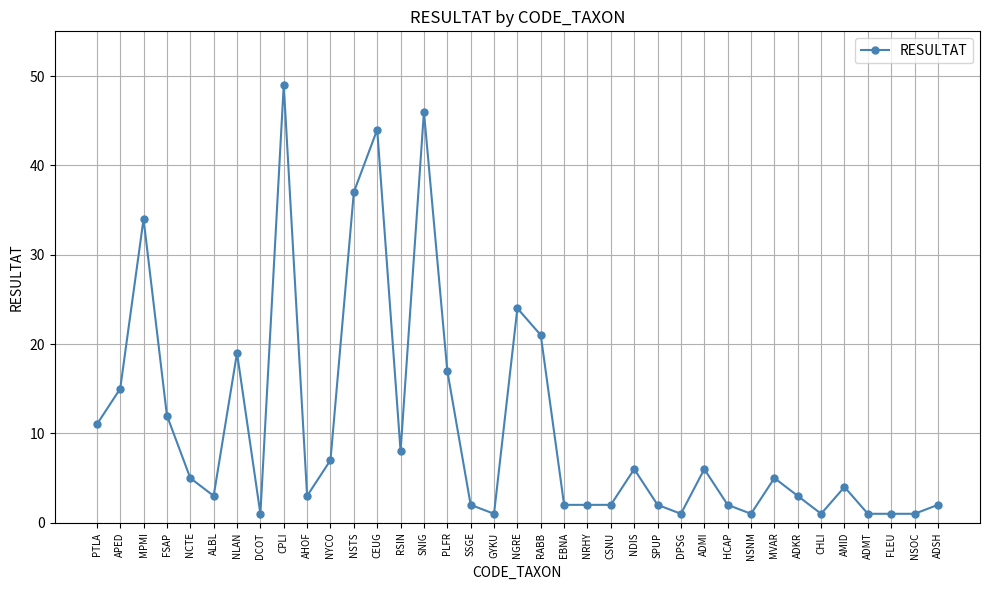

The chart shows a value of 2 at ADSH. True or false?

True